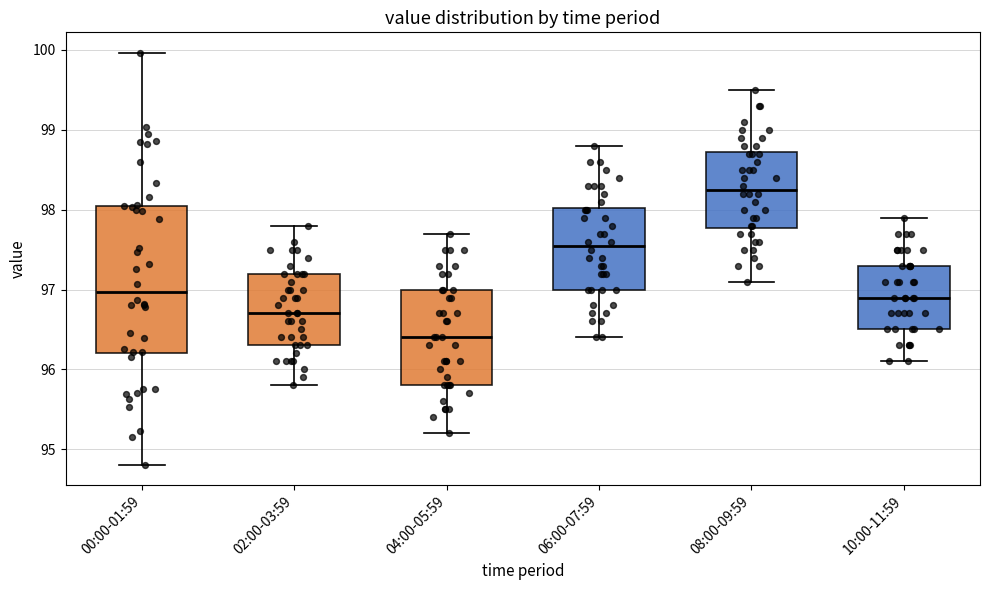

Reading left to right, read every box against the y-axis: the position of its median line, the range the box covers, and the ends of its whiskers. The values are not printed on the chart, so give them approximately, as read against the axis.

00:00-01:59: median 97.0, box 96.2 to 98.0, whiskers 94.8 to 100.0
02:00-03:59: median 96.7, box 96.3 to 97.2, whiskers 95.8 to 97.8
04:00-05:59: median 96.4, box 95.8 to 97.0, whiskers 95.2 to 97.7
06:00-07:59: median 97.6, box 97.0 to 98.0, whiskers 96.4 to 98.8
08:00-09:59: median 98.3, box 97.8 to 98.7, whiskers 97.1 to 99.5
10:00-11:59: median 96.9, box 96.5 to 97.3, whiskers 96.1 to 97.9